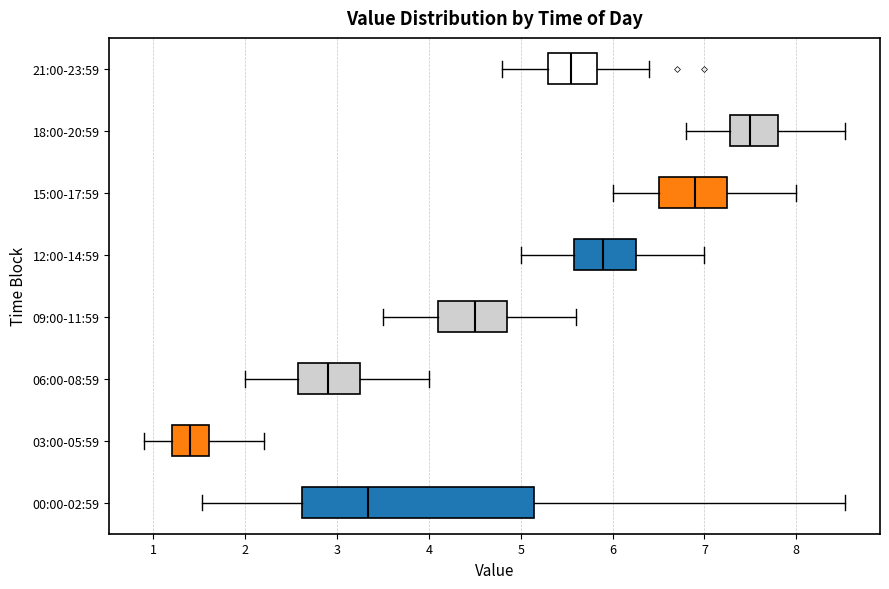

Comparing the boxes themselves (not the whiskers), which one is the widest?

00:00-02:59